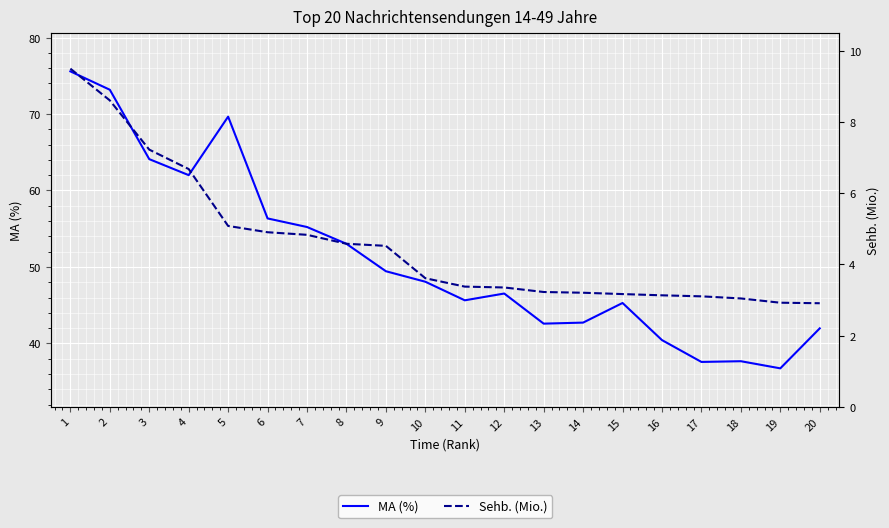

The value of Sehb. (Mio.) at 9 is 2.7. True or false?

False